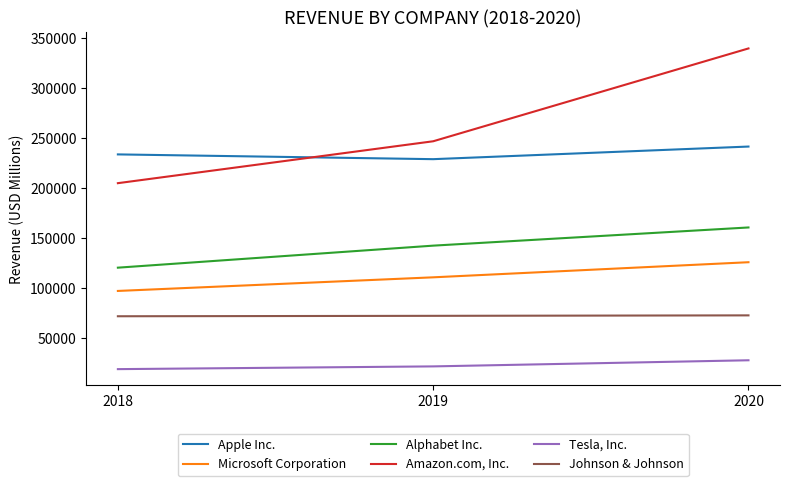

What is the difference between the maximum and minimum values in the Amazon.com, Inc. series?

134765.1